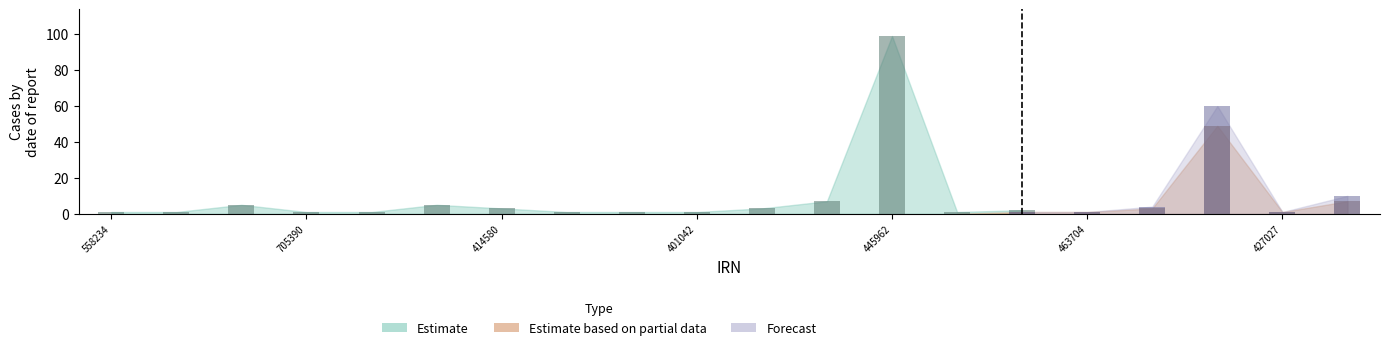

Is the value of Estimate at 434945 greater than the value of Forecast at 427027?

Yes